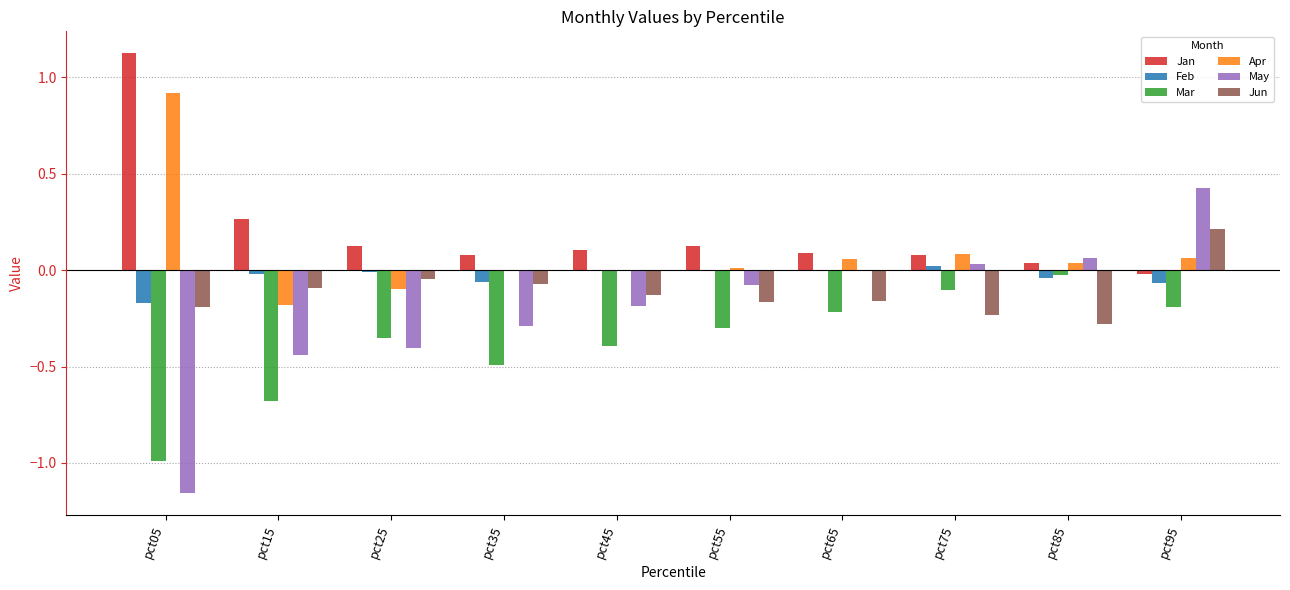

How many data points does each series have?

10